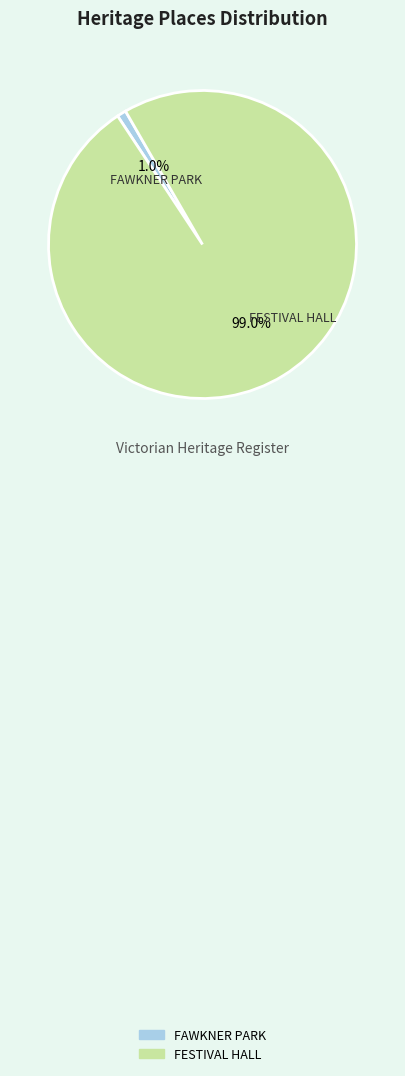

What is the largest slice in the pie chart?

FESTIVAL HALL